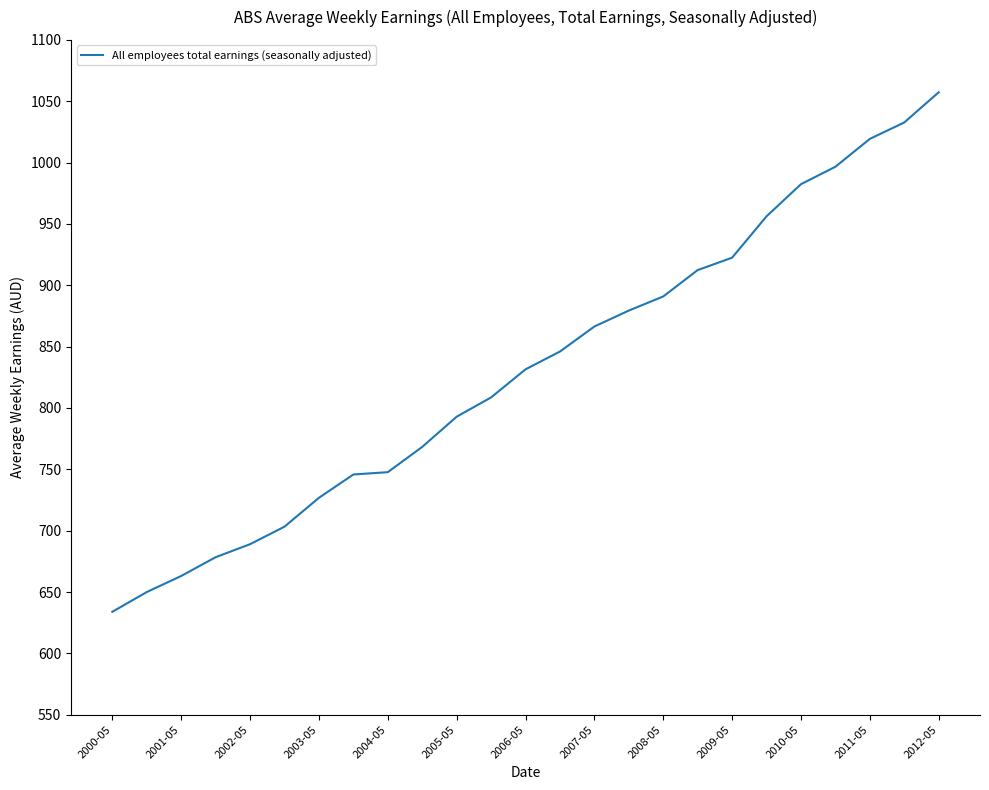

What is the sum of all values?

20801.4